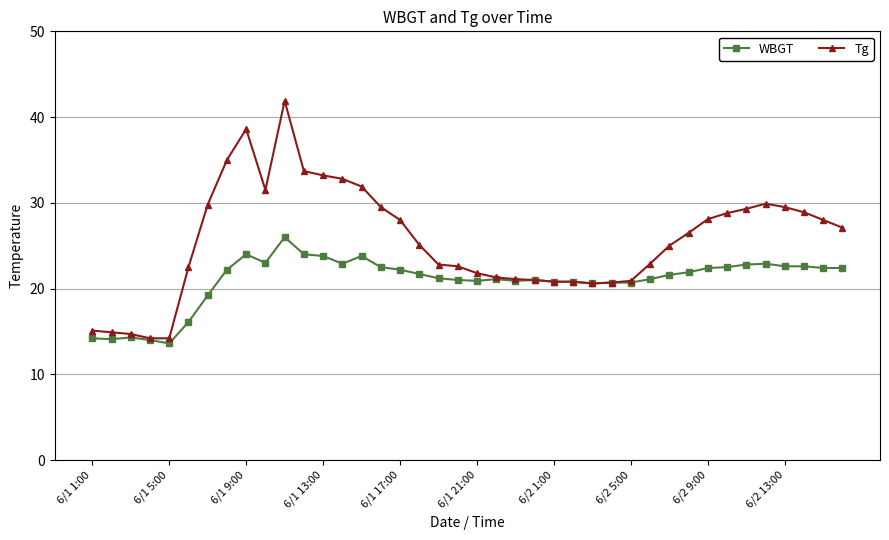

True or false: WBGT has more than 0 points higher than both neighbors.

True